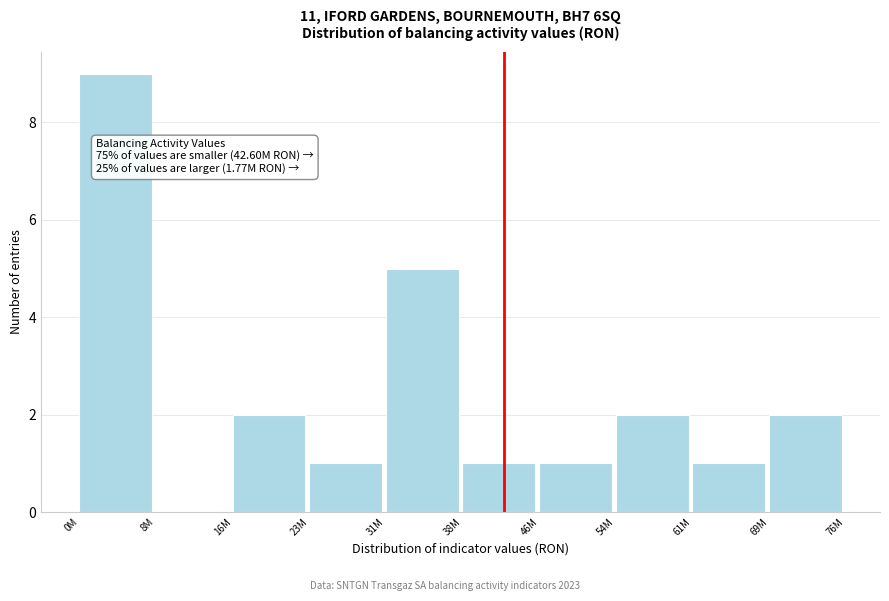

Reading left to right, list all the values displayed in this chart.

0M=9	8M=0	16M=2	23M=1	31M=5	38M=1	46M=1	54M=2	61M=1	69M=2